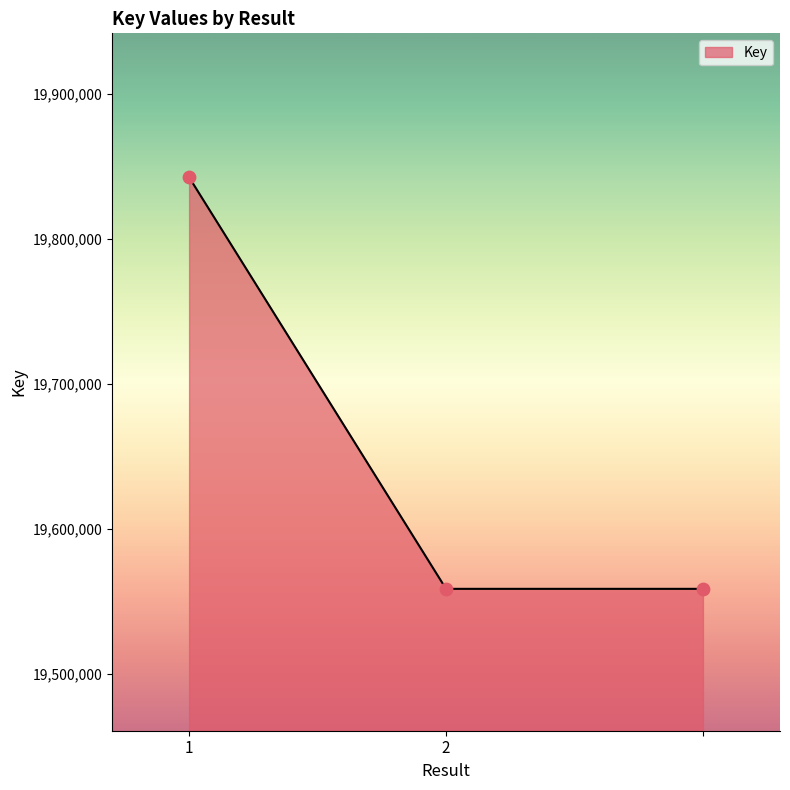

What is the average value?

19653206